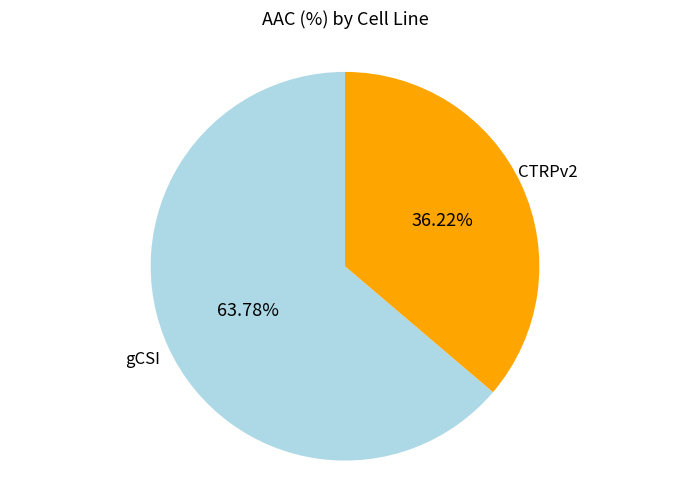

To the nearest percent, what is the average slice percentage?

50%